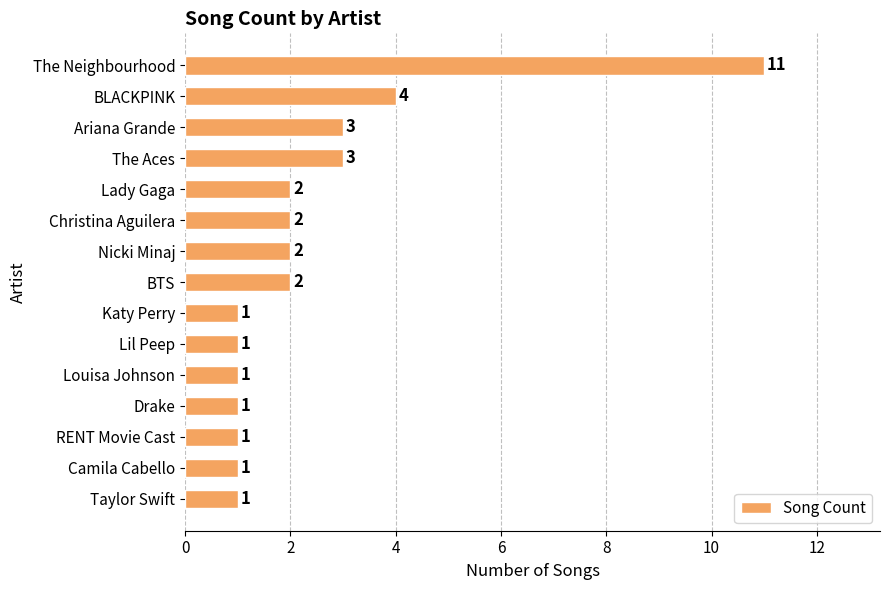

What is the difference between the second highest and second lowest values?

3